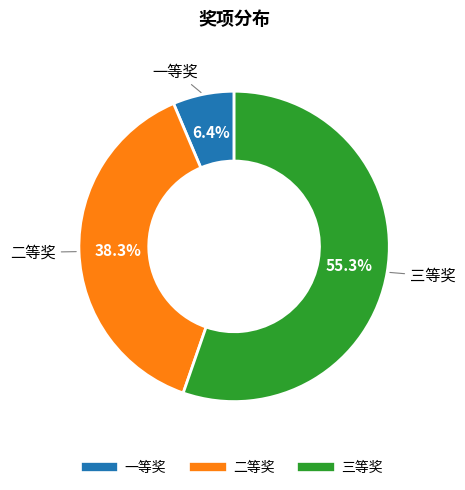

Does 二等奖 account for over 50% of the chart?

No